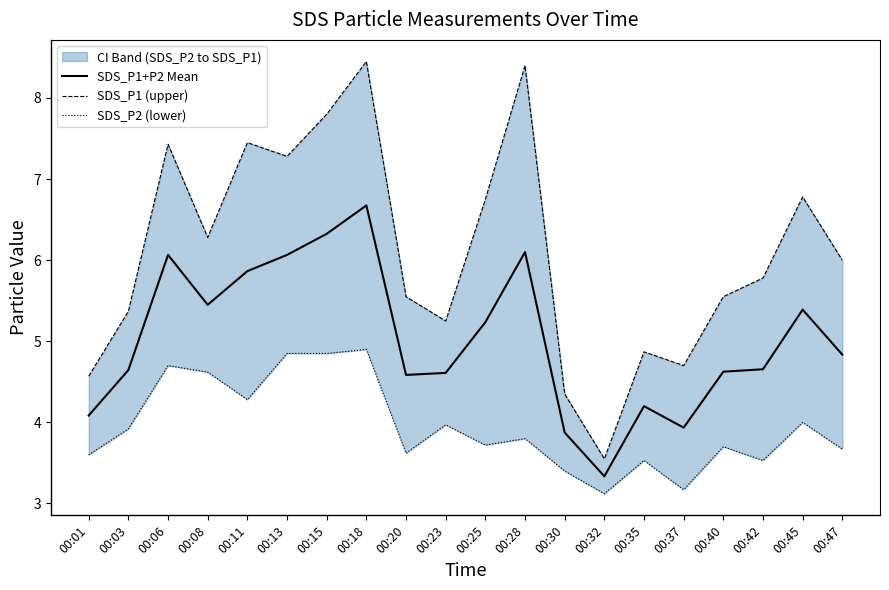

How many lines are shown in the chart?

3